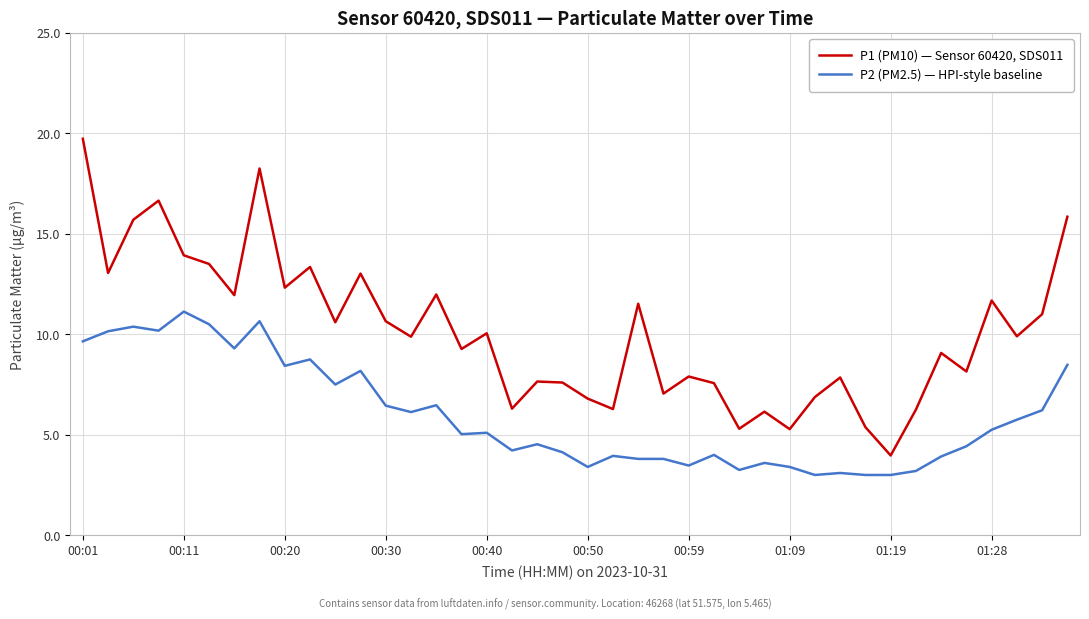

What are all the series names shown in the legend?

P1 (PM10) — Sensor 60420, SDS011, P2 (PM2.5) — HPI-style baseline